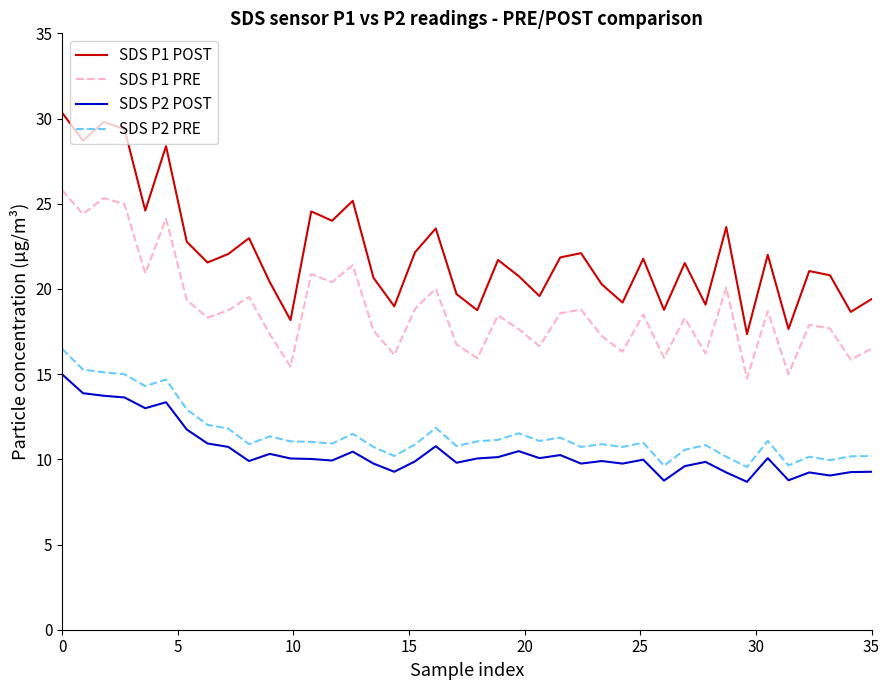

List the series in order of their peak value, highest first.

SDS P1 POST, SDS P1 PRE, SDS P2 PRE, SDS P2 POST